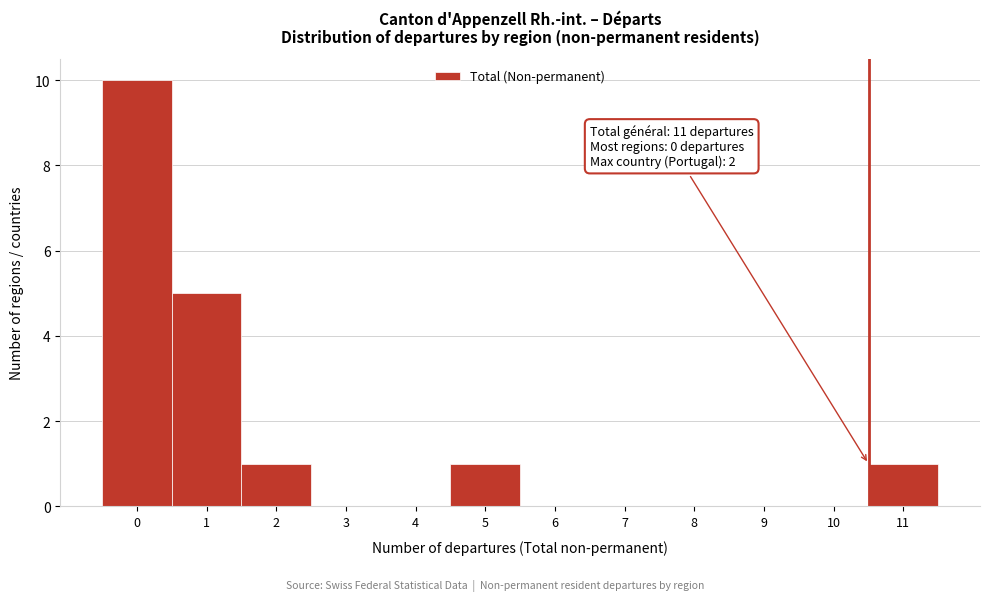

Reading left to right, list all the values displayed in this chart.

0=10	1=5	2=1	3=0	4=0	5=1	6=0	7=0	8=0	9=0	10=0	11=1